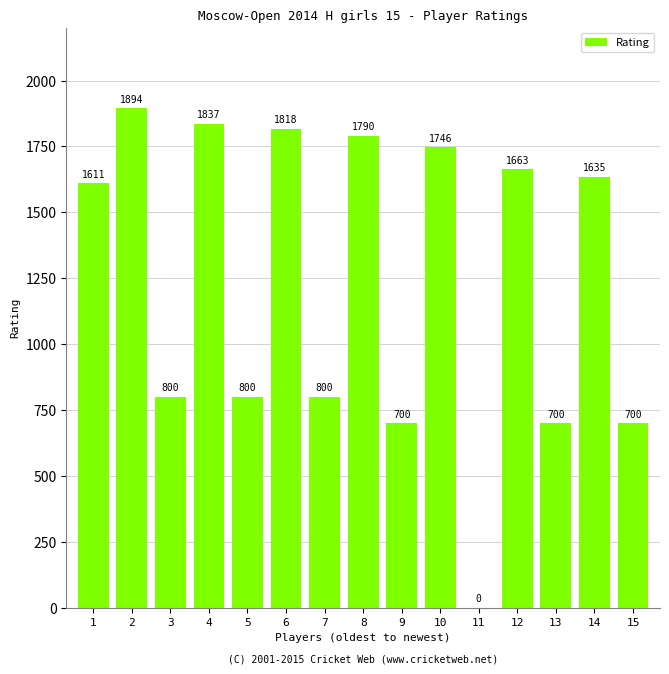

Reading left to right, extract all data points from this chart.

1611	1894	800	1837	800	1818	800	1790	700	1746	0	1663	700	1635	700